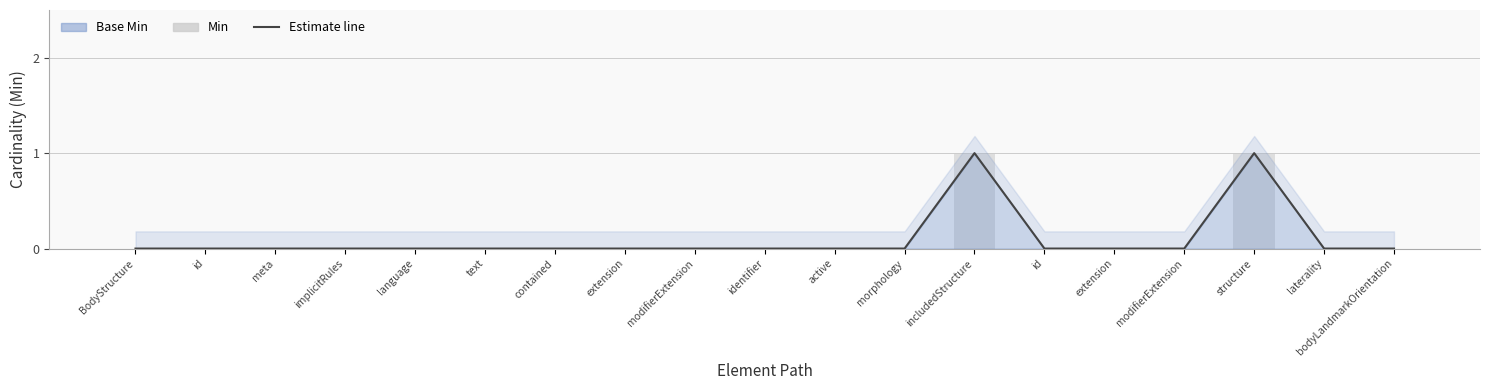

What is the maximum value shown in the chart?

1